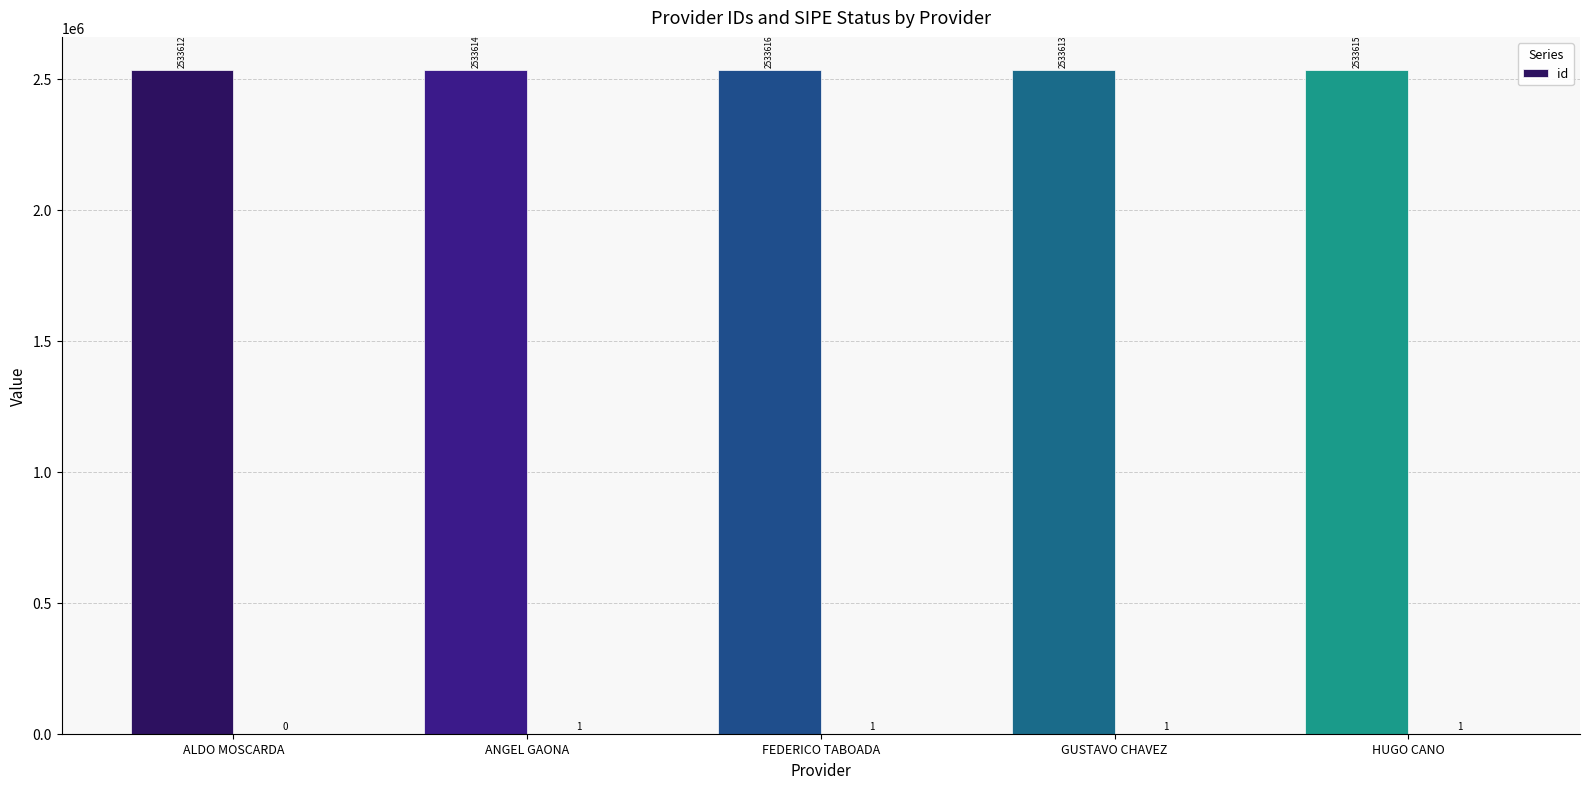

What is the label of the 5th bar from the right?

ALDO MOSCARDA